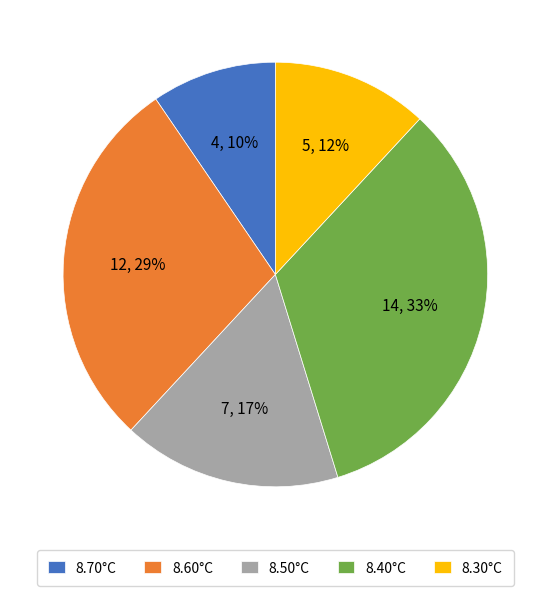

Which category has the smallest portion of the pie?

8.70°C